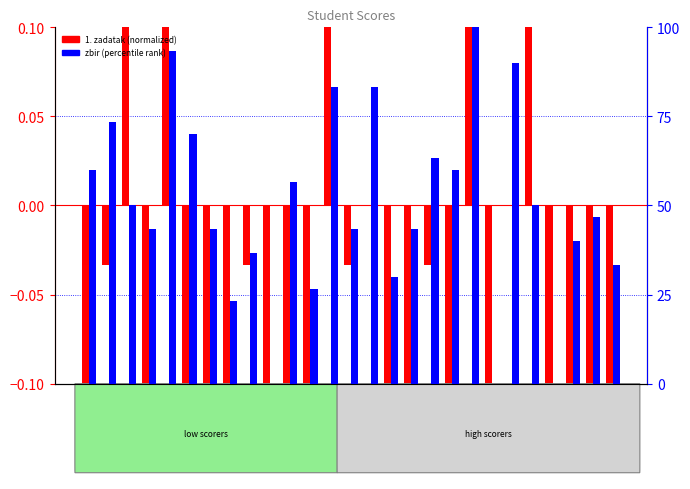

Reading left to right, extract all data points from this chart.

1. zadatak (normalized): Monika Novaković=-0.1	Bekir Ramdedović=-0.0	Marija Rakonjac=0.1	Milica Obradović=-0.1	Ivana Mijović=0.1	Tijana Cvijović=-0.1	Martina Bulatović=-0.1	Teodora Dabetić=-0.1	Dajla Šabović=-0.0	Tanja Prelević=-0.1	Teodora Vuković=-0.1	Nemanja Kljajević=-0.1	Raduša Damjanović=0.1	Lazar Pejović=-0.0	Marko Gogić=0.0	Petar Borozan=-0.1	Jovana Cerović=-0.1	Jovana Damjanović=-0.0	Jelena Hajduković=-0.1	Sara Perović=0.1	Mensud Radončić=-0.1	Aćim Gogić=0.0	Anđela Janković=0.1	Đorđije Drašković=-0.1	Nermina Ćeman=-0.1	Bogić Bulatović=-0.1	Lazar Vujović=-0.1
zbir (percentile): Monika Novaković=60.0	Bekir Ramdedović=73.3	Marija Rakonjac=50.0	Milica Obradović=43.3	Ivana Mijović=93.3	Tijana Cvijović=70.0	Martina Bulatović=43.3	Teodora Dabetić=23.3	Dajla Šabović=36.7	Tanja Prelević=0.0	Teodora Vuković=56.7	Nemanja Kljajević=26.7	Raduša Damjanović=83.3	Lazar Pejović=43.3	Marko Gogić=83.3	Petar Borozan=30.0	Jovana Cerović=43.3	Jovana Damjanović=63.3	Jelena Hajduković=60.0	Sara Perović=100.0	Mensud Radončić=0.0	Aćim Gogić=90.0	Anđela Janković=50.0	Đorđije Drašković=0.0	Nermina Ćeman=40.0	Bogić Bulatović=46.7	Lazar Vujović=33.3